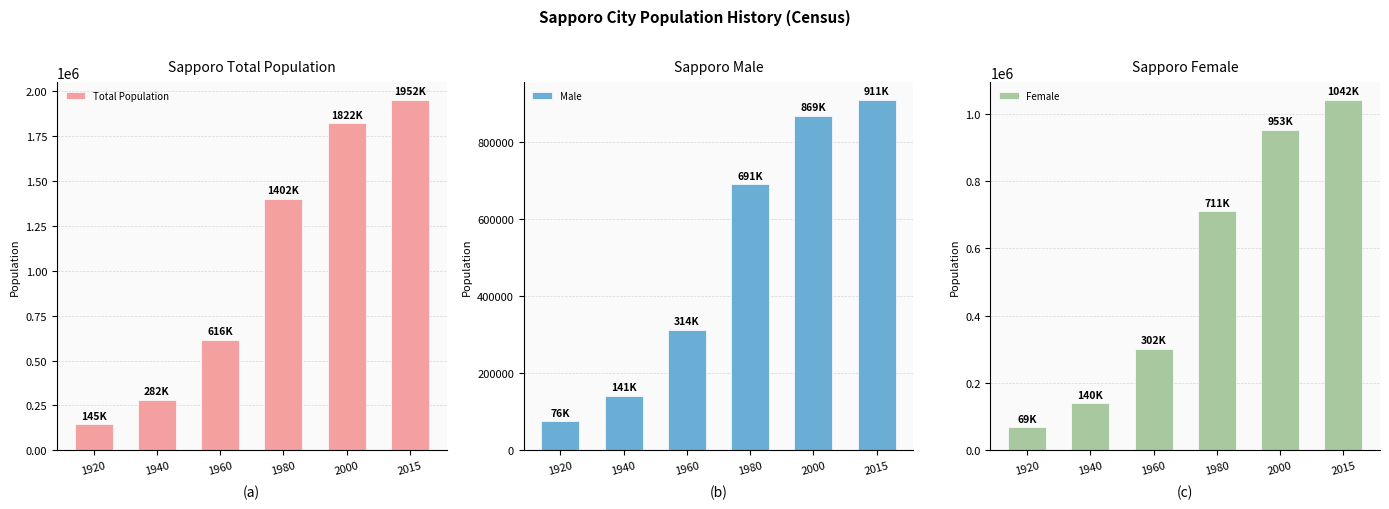

Read the Male value at 1940, to the nearest 50.

141350